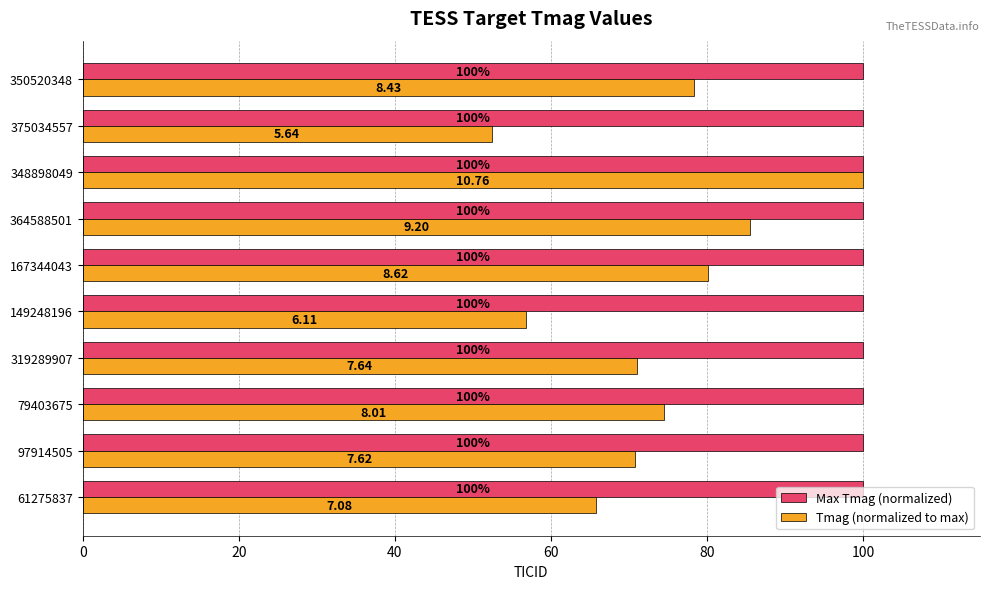

List the series in order of their overall mean, lowest first.

Tmag (normalized to max), Max Tmag (normalized)